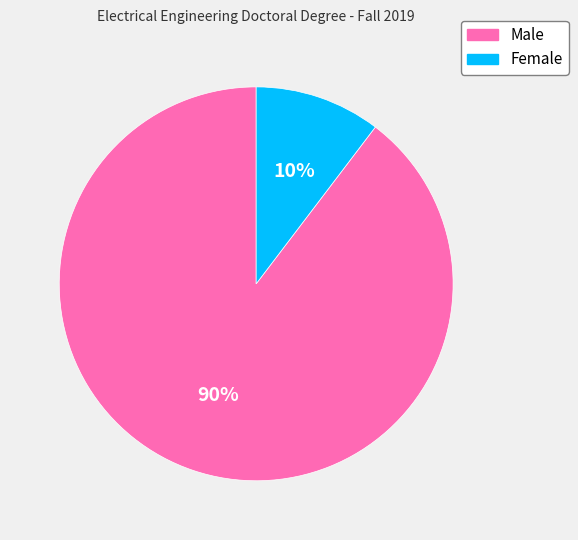

Rank the categories by value from highest to lowest.

Male, Female